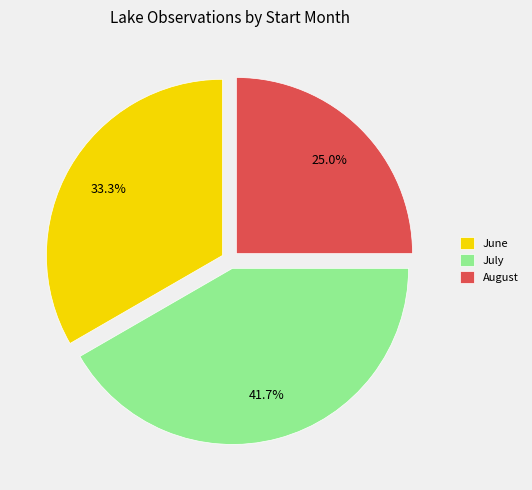

What percentage do July and June together represent?

75.0%